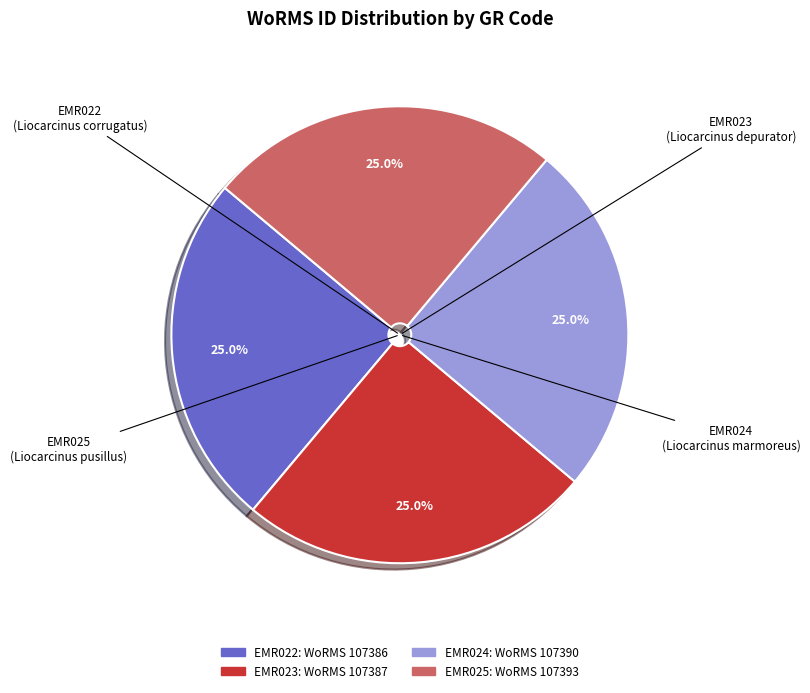

True or false: EMR024 accounts for 14% of the total.

False